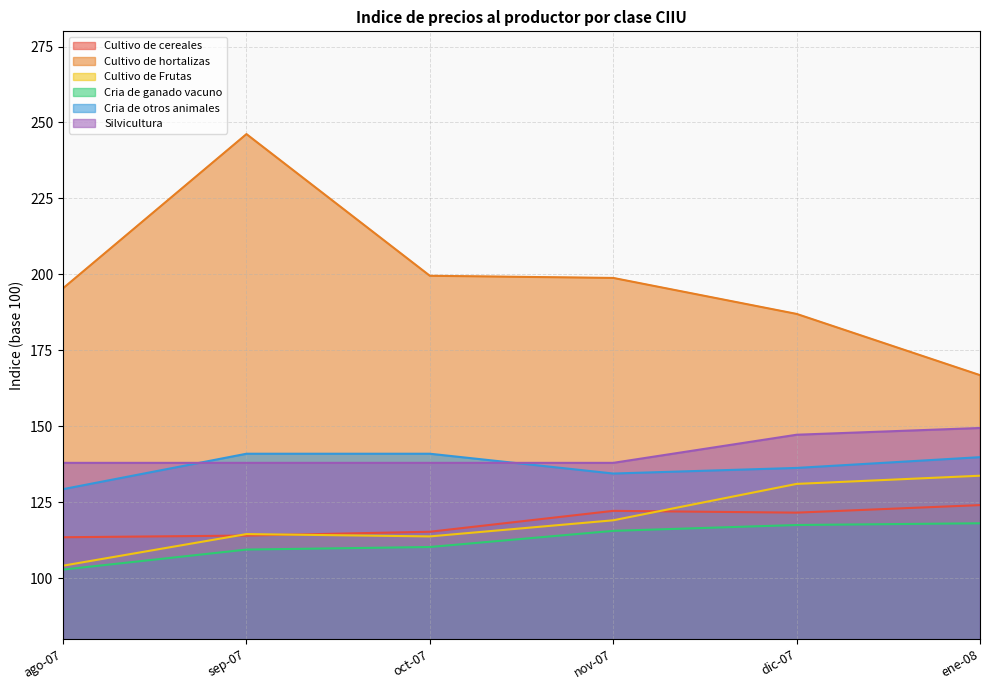

What is the sum of the Cria de ganado vacuno values at ene-08 and nov-07?

233.7